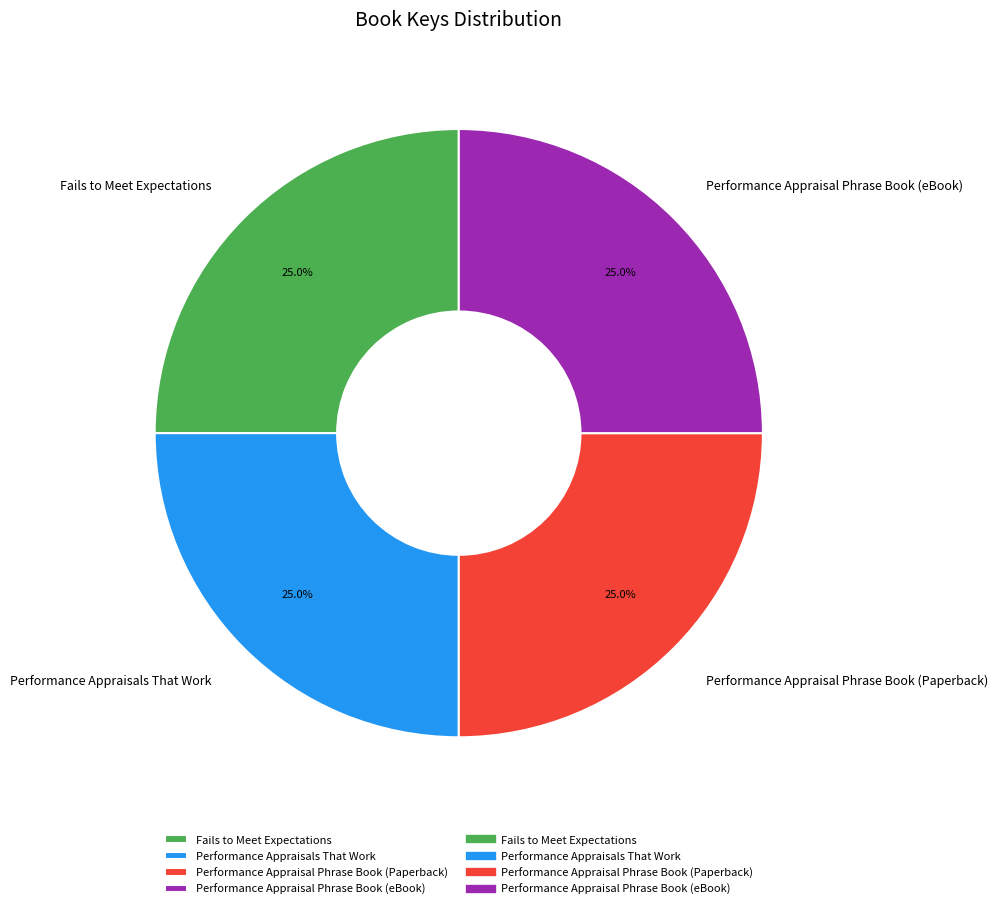

What is the ratio of the value at Performance Appraisals That Work to the value at Performance Appraisal Phrase Book (Paperback)?

1.0